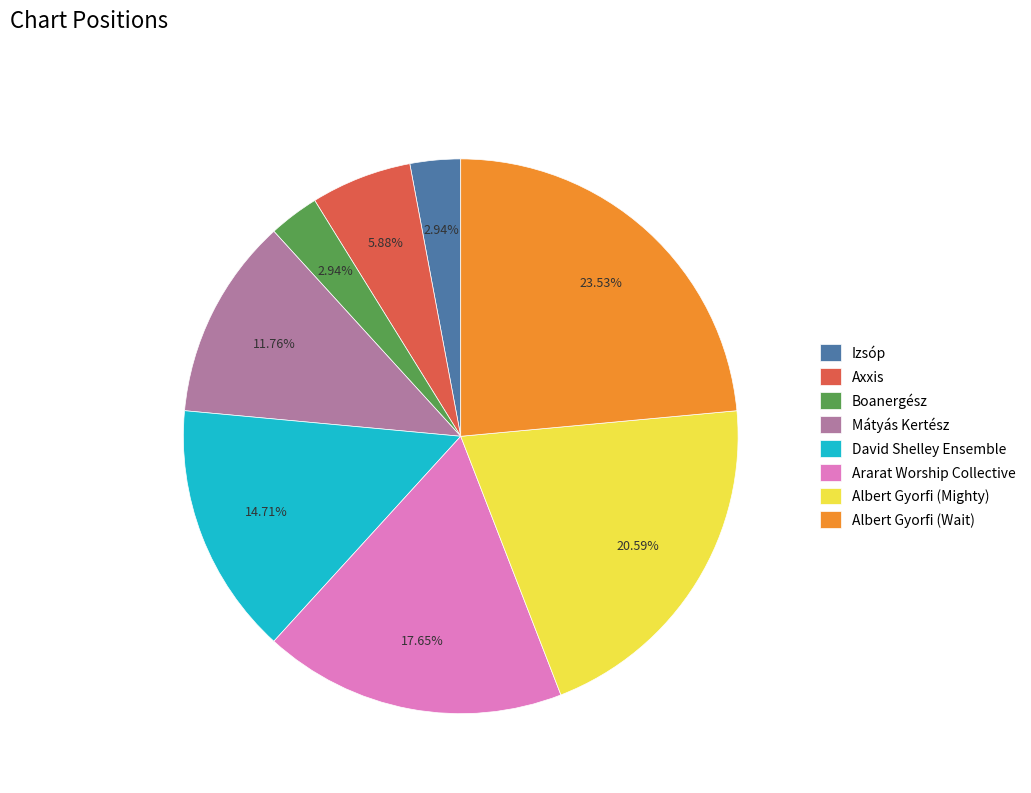

Which slice is the largest?

Albert Gyorfi (Wait)